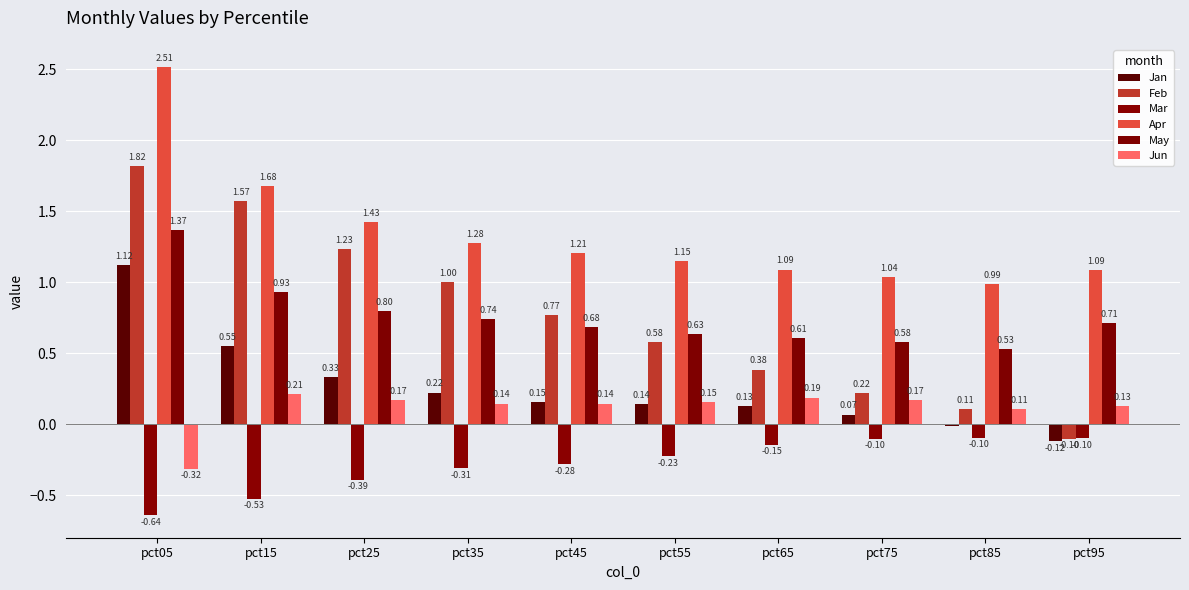

Reading left to right, extract all data points from this chart.

Jan: 1.1	0.5	0.3	0.2	0.2	0.1	0.1	0.1	-0.0	-0.1
Feb: 1.8	1.6	1.2	1.0	0.8	0.6	0.4	0.2	0.1	-0.1
Mar: -0.6	-0.5	-0.4	-0.3	-0.3	-0.2	-0.1	-0.1	-0.1	-0.1
Apr: 2.5	1.7	1.4	1.3	1.2	1.1	1.1	1.0	1.0	1.1
May: 1.4	0.9	0.8	0.7	0.7	0.6	0.6	0.6	0.5	0.7
Jun: -0.3	0.2	0.2	0.1	0.1	0.2	0.2	0.2	0.1	0.1